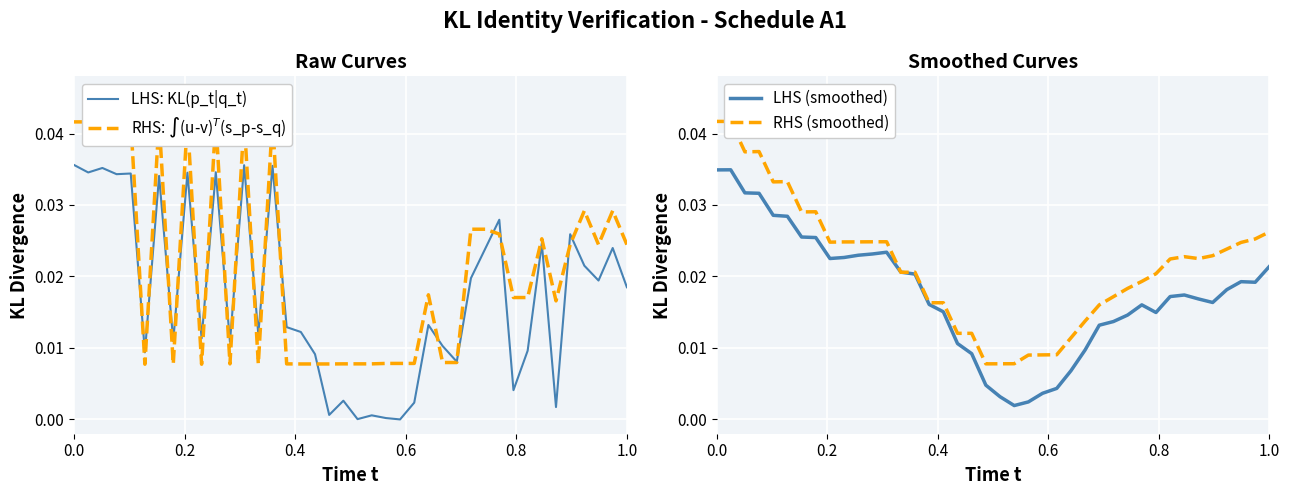

True or false: LHS: KL(p_t|q_t) and RHS: $\int$(u-v)$^T$(s_p-s_q) intersect in this chart.

True